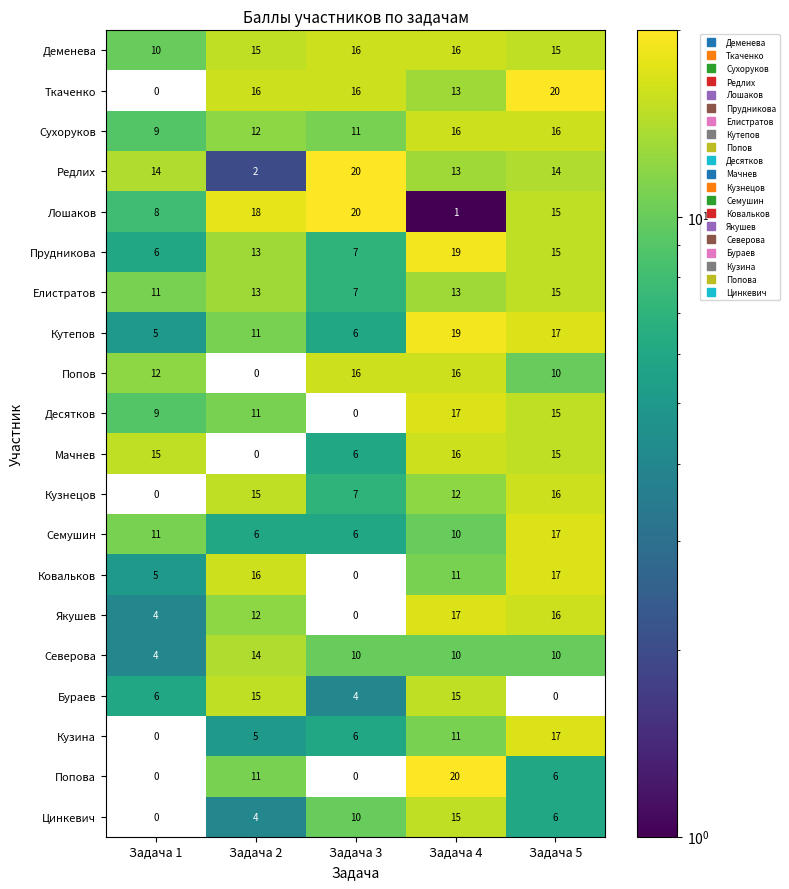

Which series has the largest total across all categories?

Деменева